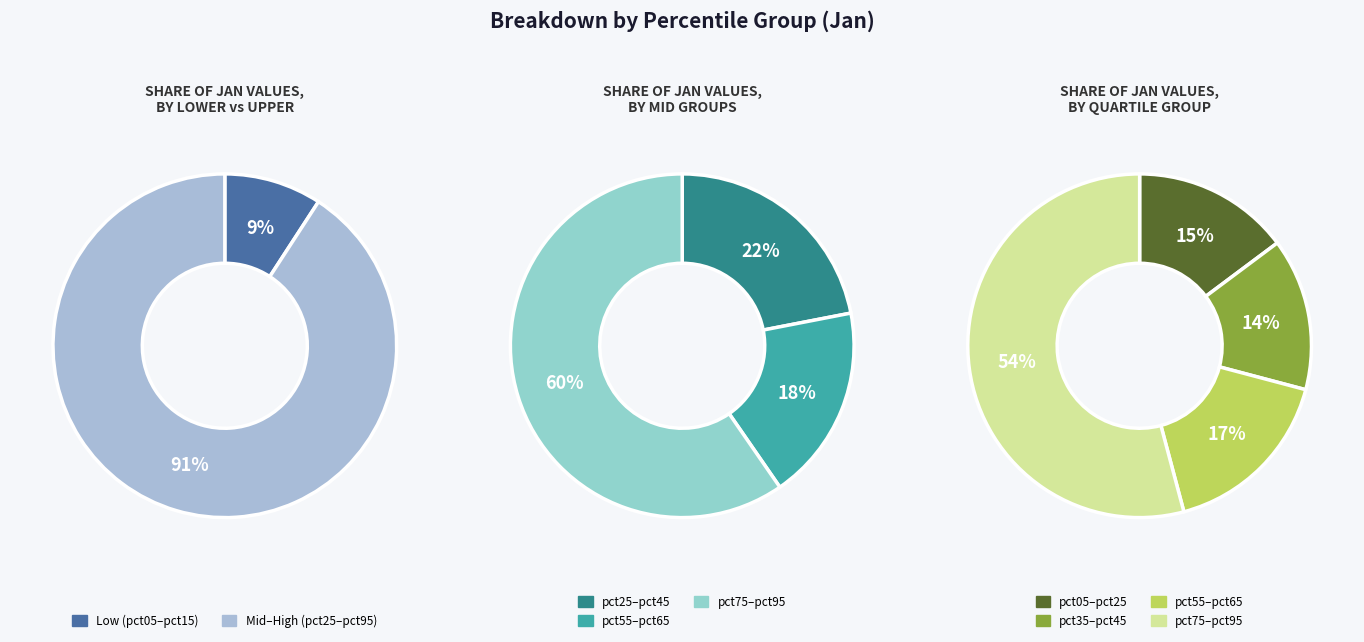

Does pct35 represent more than half of the total?

No